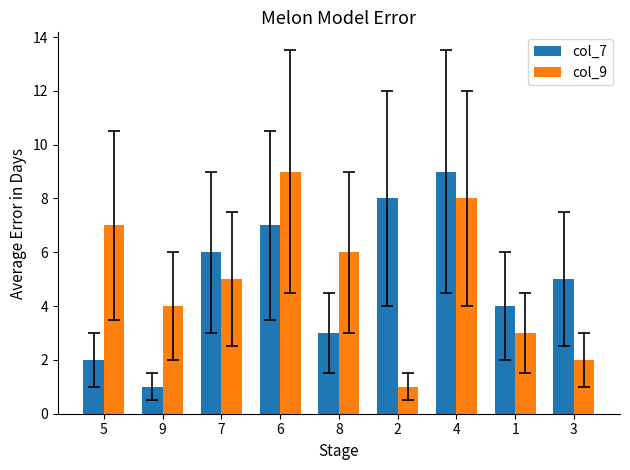

What are all the series names shown in the legend?

col_7, col_9